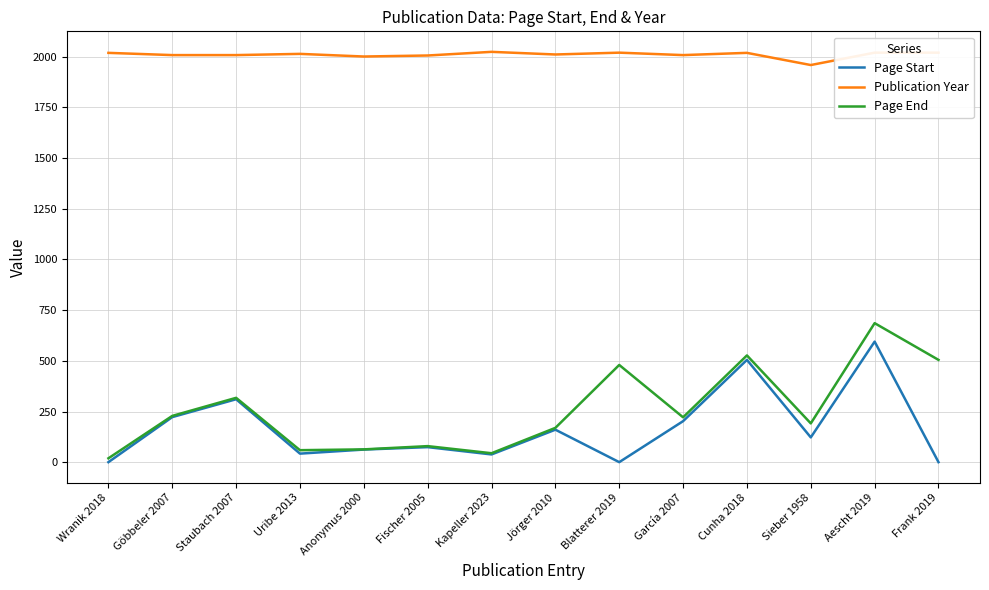

Where is Page Start nearest to the value 298?

Staubach 2007